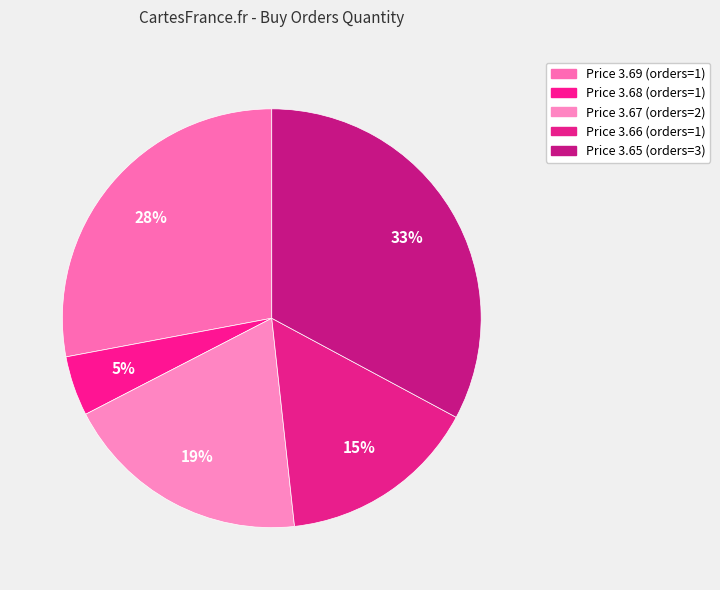

How many slices are in this pie chart?

5